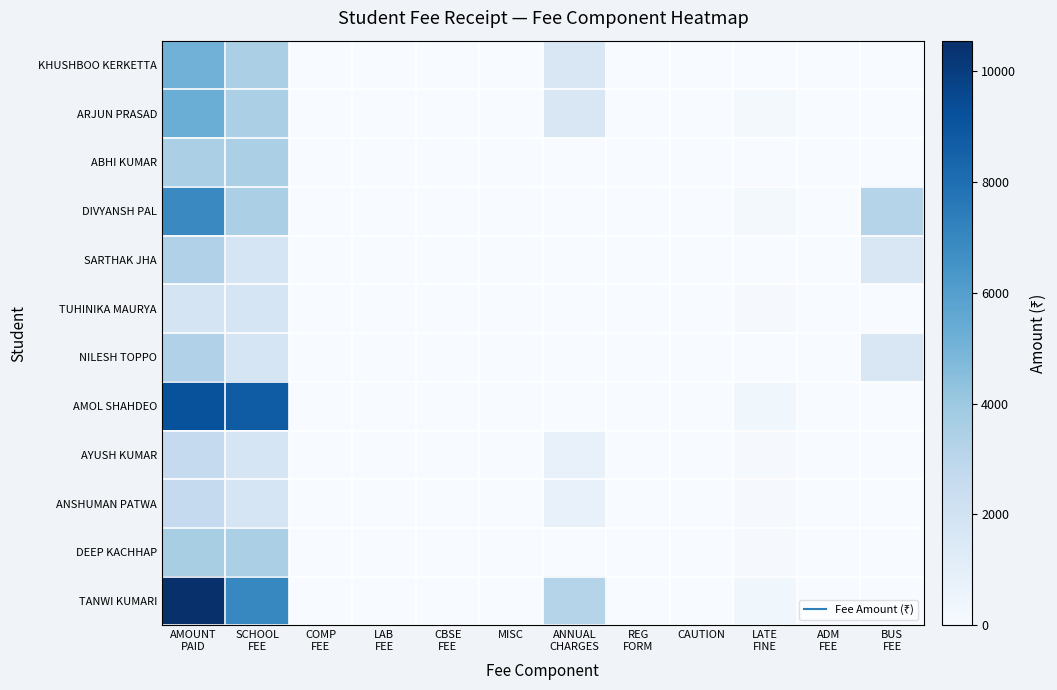

Between LATE
FINE and ADM
FEE, which is larger?

LATE
FINE